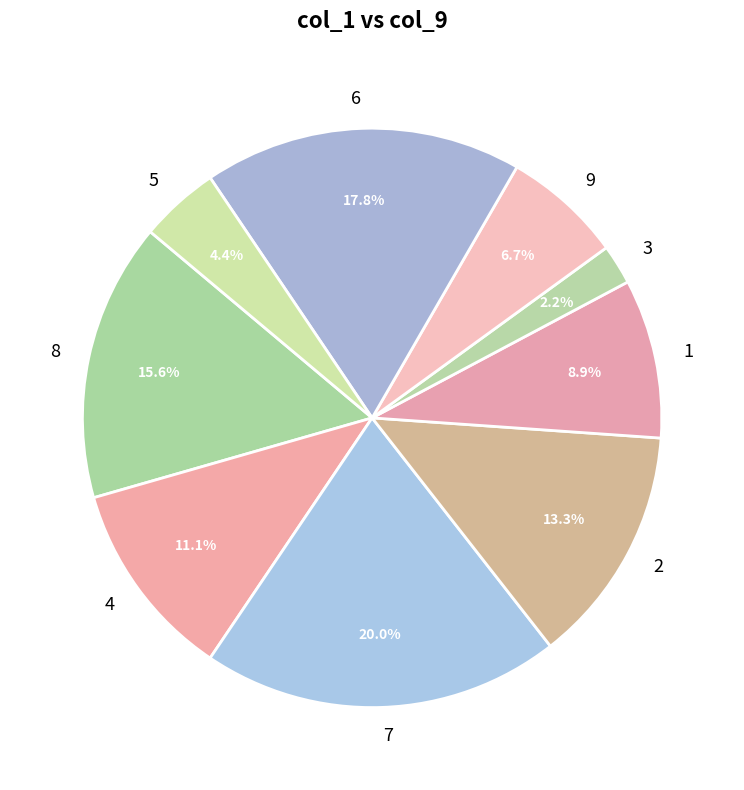

Is it true that 9 is 7% of the pie?

True